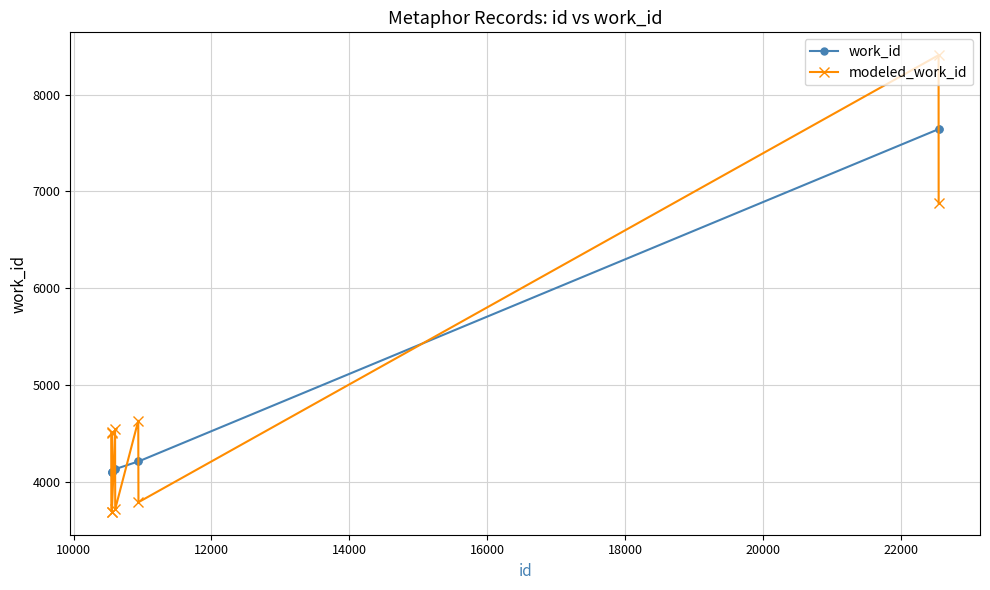

Rank the series by their maximum value, from lowest to highest.

work_id, modeled_work_id